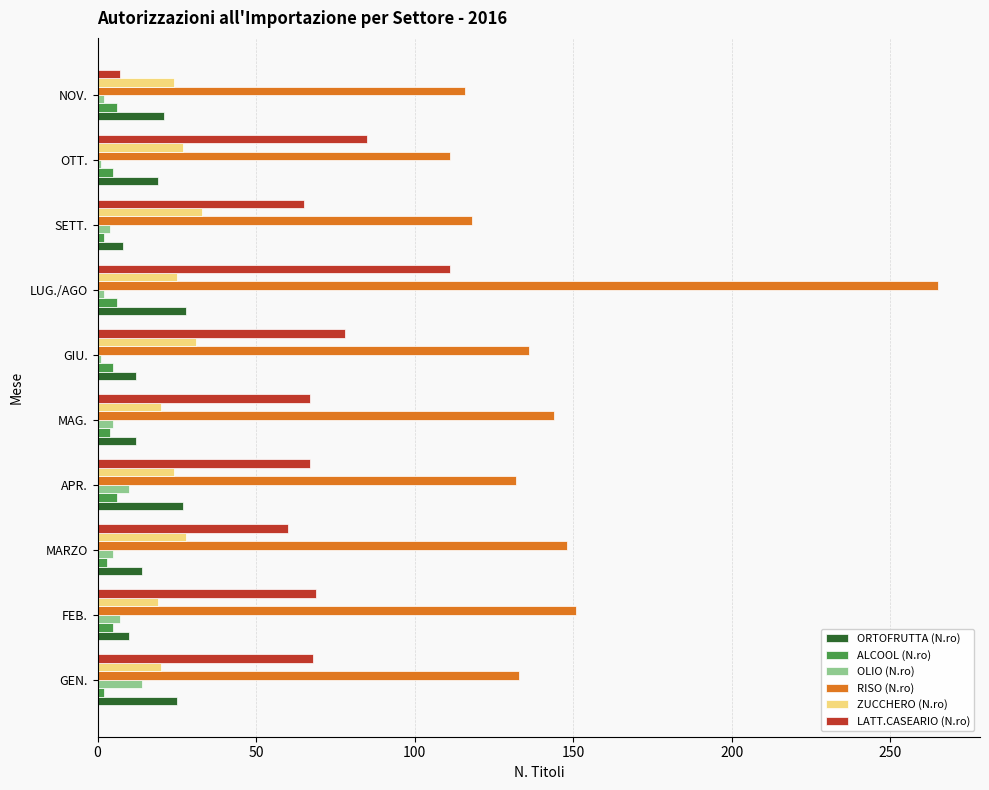

What is the lowest value of the ZUCCHERO (N.ro) series?

19